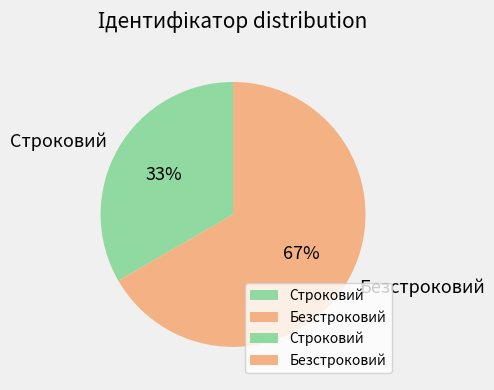

Do Строковий and Безстроковий together represent more than half of the pie?

Yes